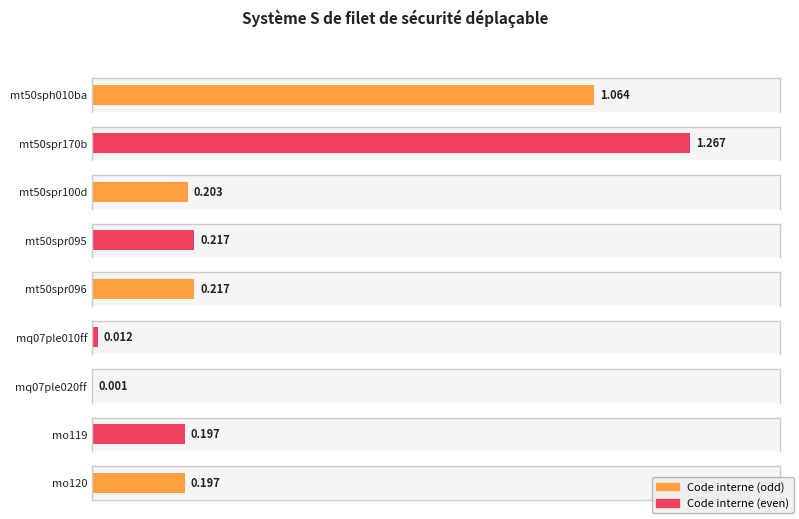

What is the average value?

0.4